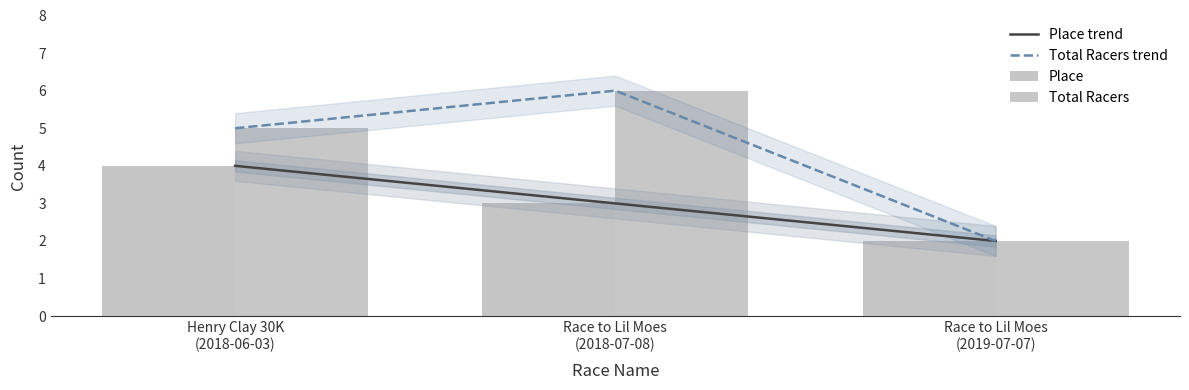

Reading left to right, list all the values displayed in this chart.

Place: 4	3	2
Total Racers: 5	6	2